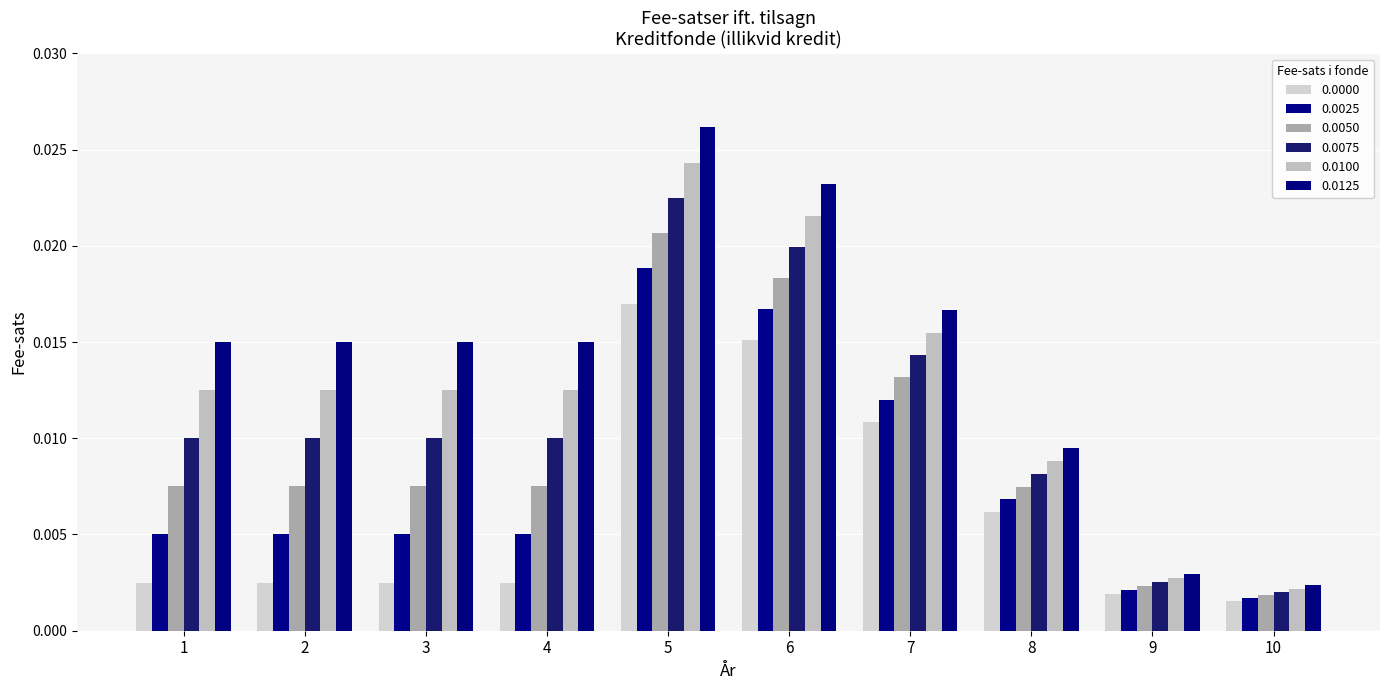

The value of 0.0075 at 4 is 0.0. True or false?

True